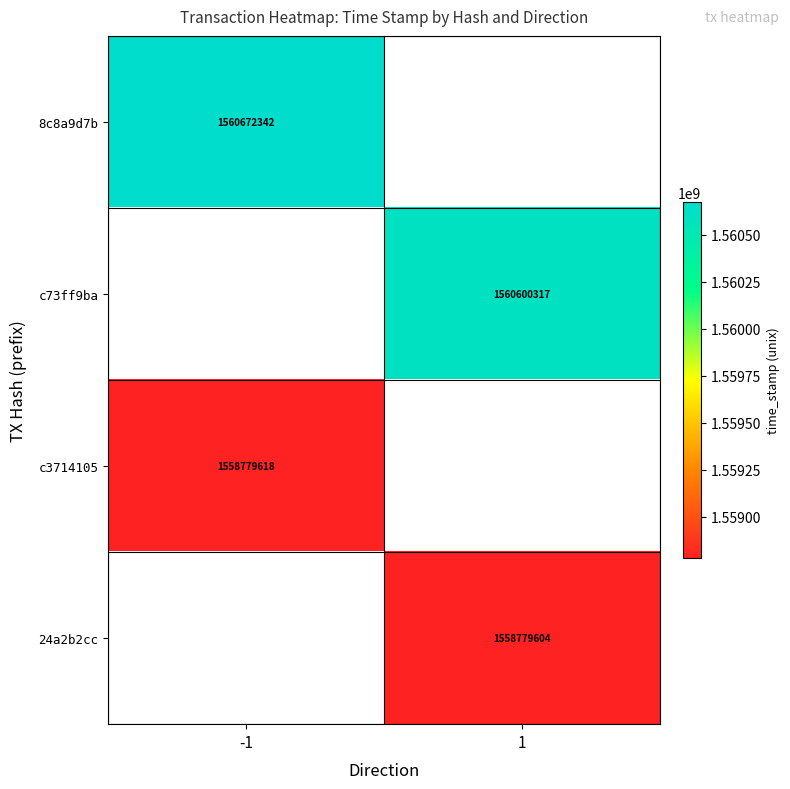

Is it true that c73ff9ba equals 1560600317 at 1?

True